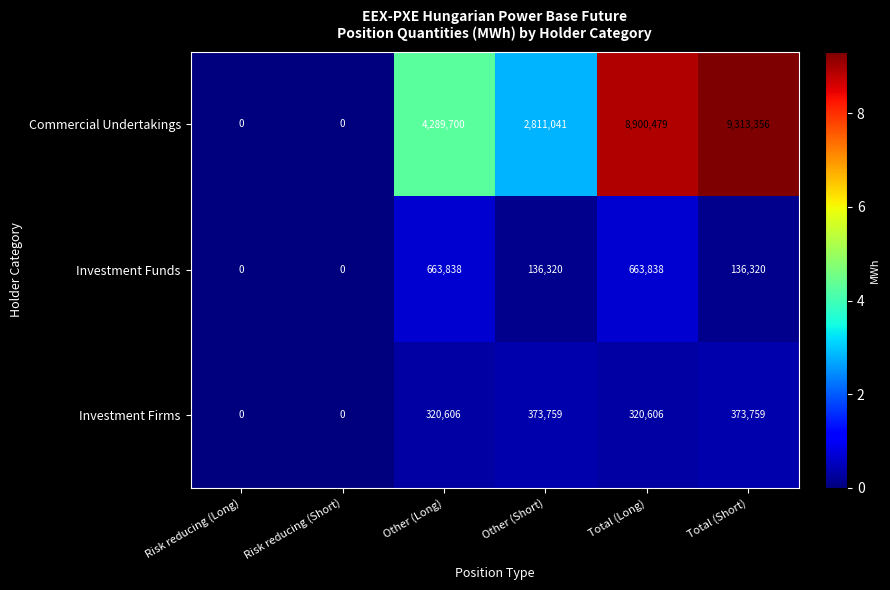

What is the sum of all Investment Firms values?

1388730